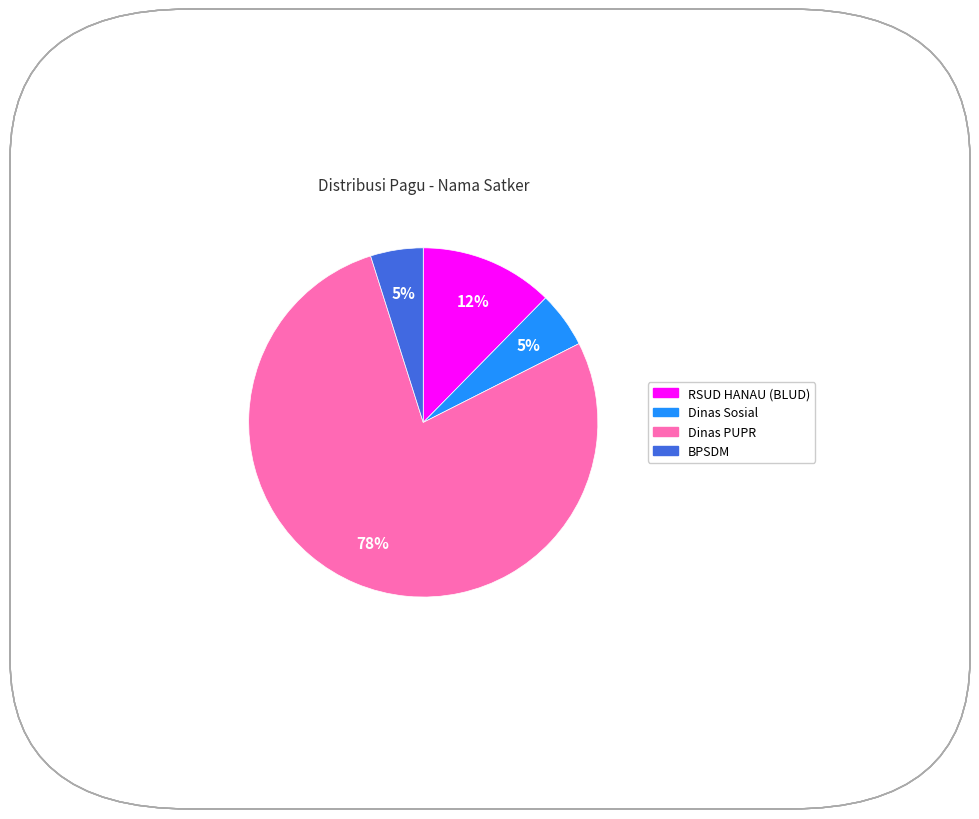

Combined, do Dinas PUPR and RSUD HANAU (BLUD) account for over 50%?

Yes